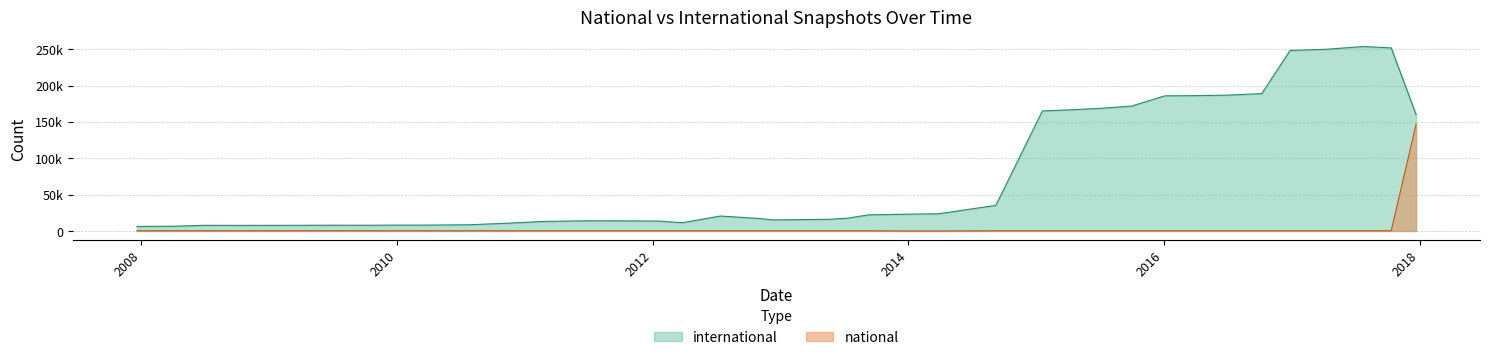

Which category has the lowest value in the national series?

2013-12-20